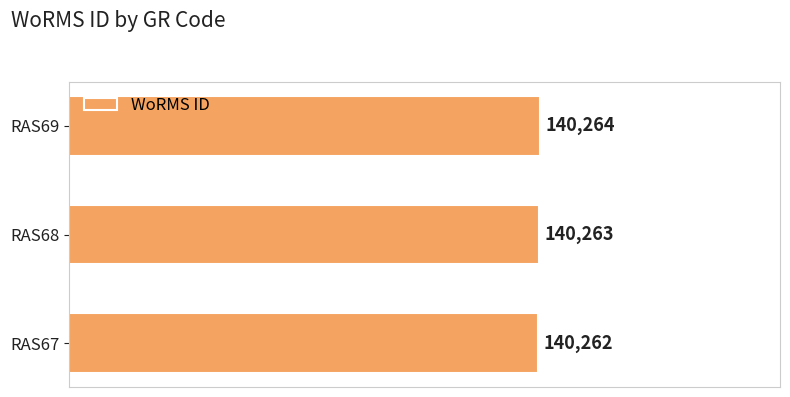

Reading bottom to top, what are all the values shown in this chart?

140262	140263	140264